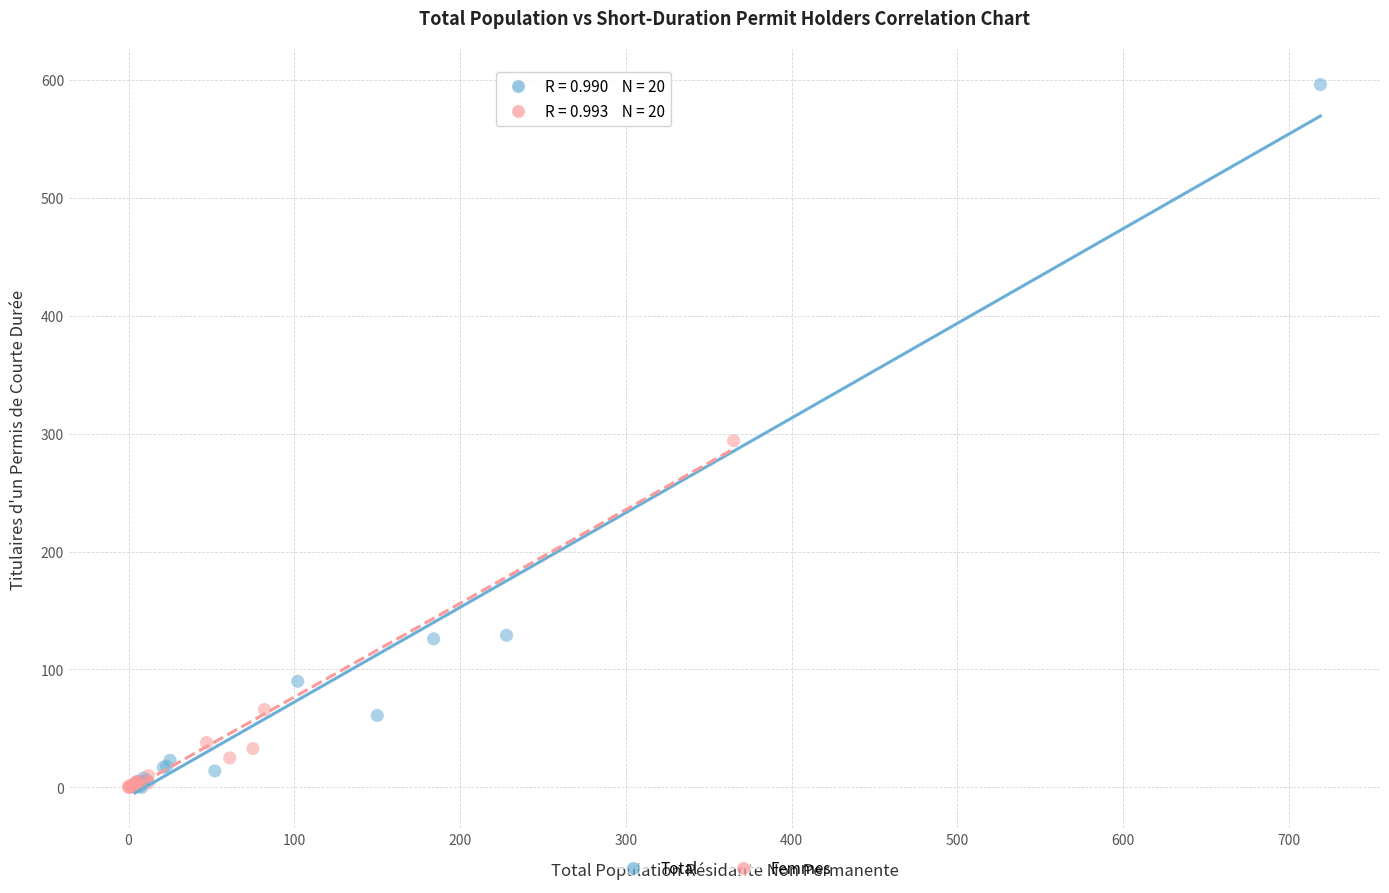

Which series reaches the maximum Y coordinate?

Total